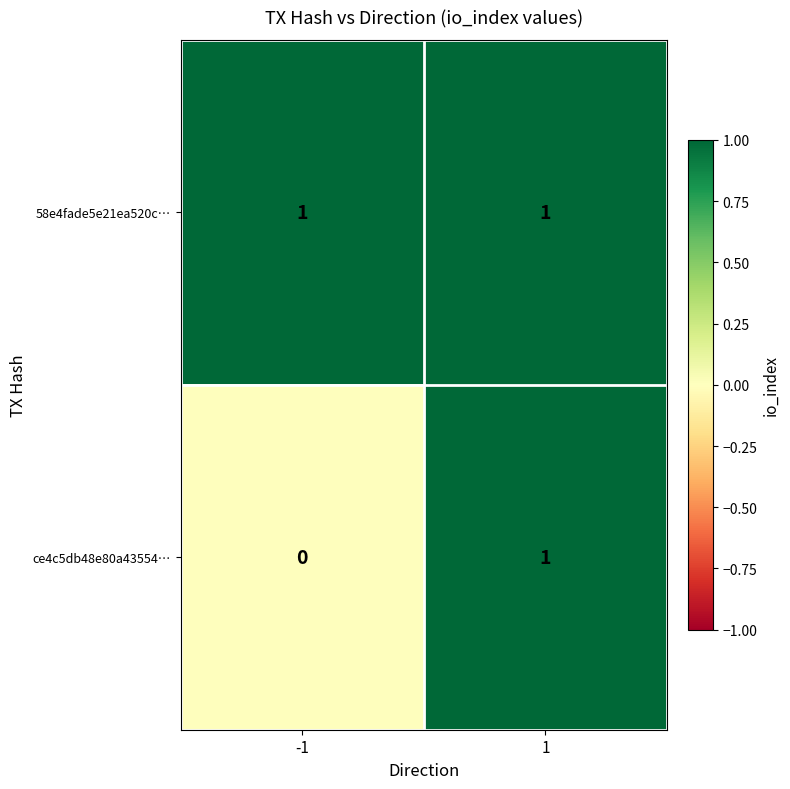

Which series has the largest total across all categories?

58e4fade5e21ea520c…